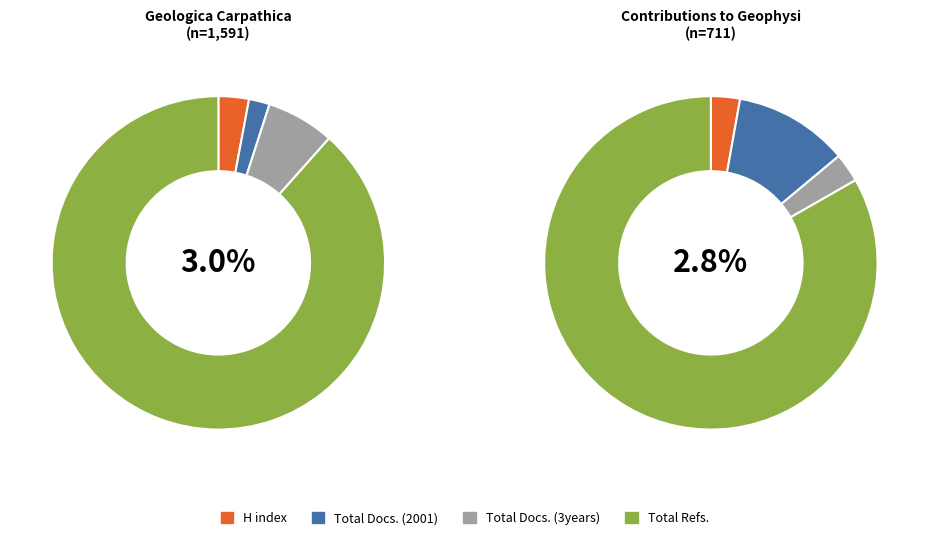

Which series has the widest spread of values?

Geologica Carpathica